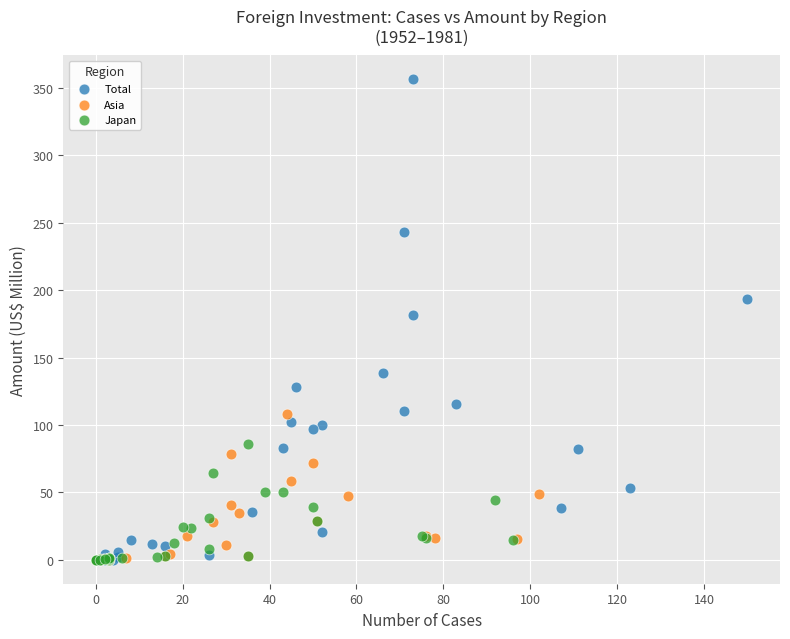

What are all the series names shown in the legend?

Total, Asia, Japan